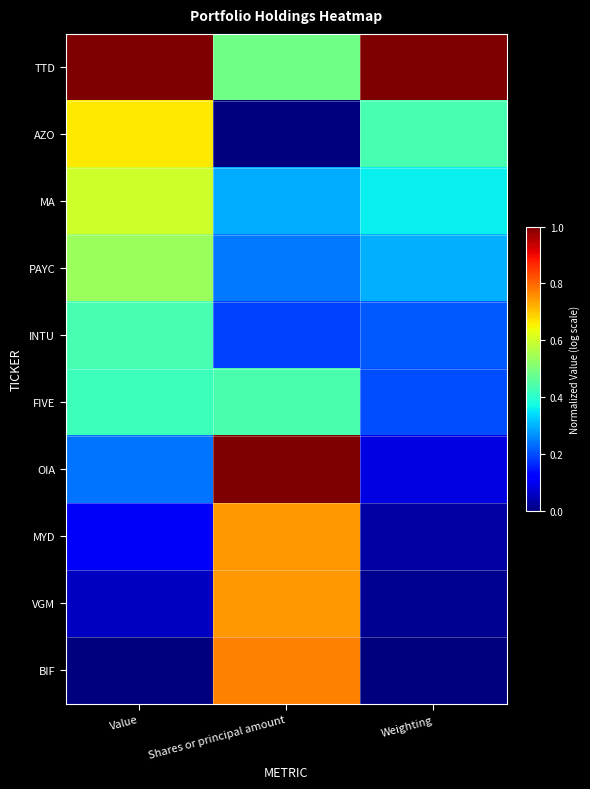

Reading left to right, list all the values displayed in this chart.

TTD: Value=1.0	Shares or principal amount=0.5	Weighting=1.0
AZO: Value=0.7	Shares or principal amount=0.0	Weighting=0.4
MA: Value=0.6	Shares or principal amount=0.3	Weighting=0.4
PAYC: Value=0.5	Shares or principal amount=0.2	Weighting=0.3
INTU: Value=0.4	Shares or principal amount=0.2	Weighting=0.2
FIVE: Value=0.4	Shares or principal amount=0.4	Weighting=0.2
OIA: Value=0.2	Shares or principal amount=1.0	Weighting=0.1
MYD: Value=0.1	Shares or principal amount=0.7	Weighting=0.0
VGM: Value=0.1	Shares or principal amount=0.7	Weighting=0.0
BIF: Value=0.0	Shares or principal amount=0.8	Weighting=0.0